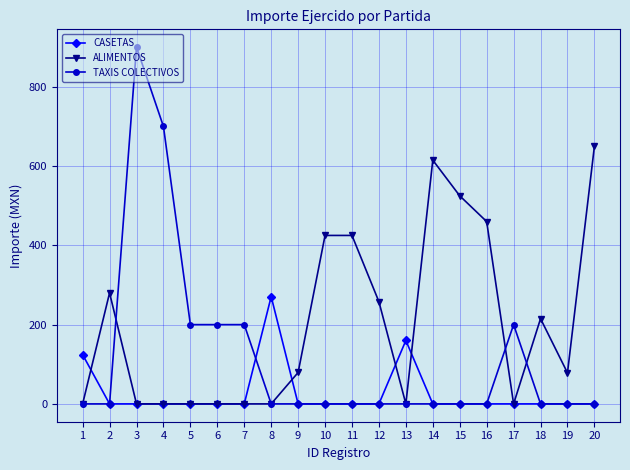

Rank the series by their maximum value, from highest to lowest.

TAXIS COLECTIVOS, ALIMENTOS, CASETAS